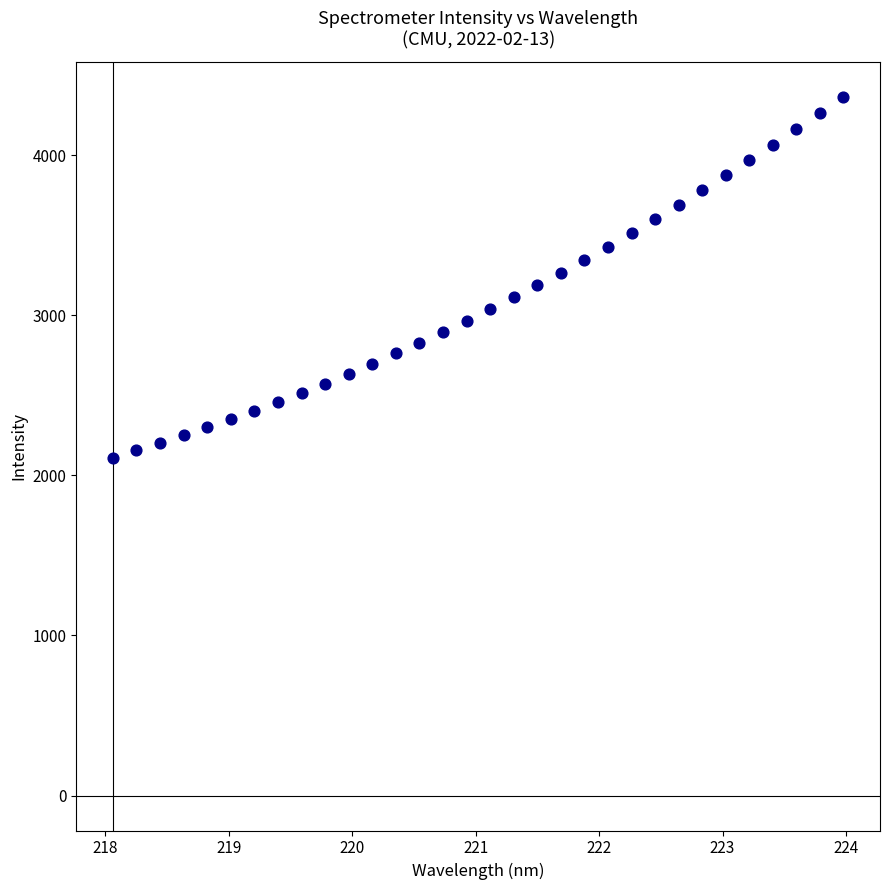

What is the range of Y values (max minus min)?

2255.6